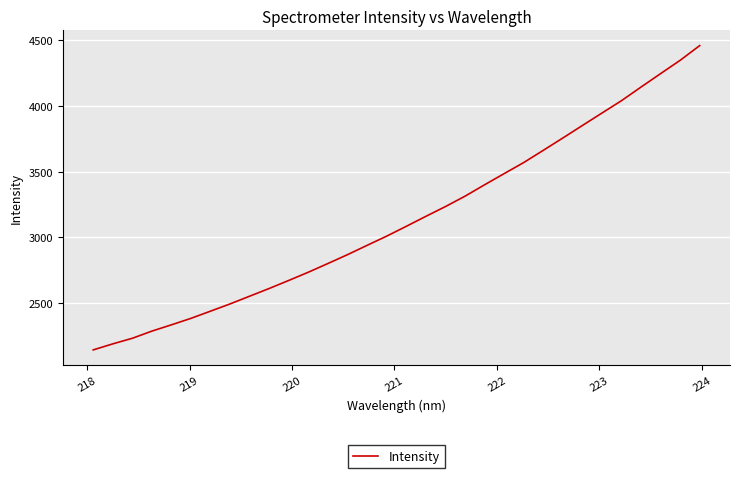

What is the smallest value displayed?

2146.3